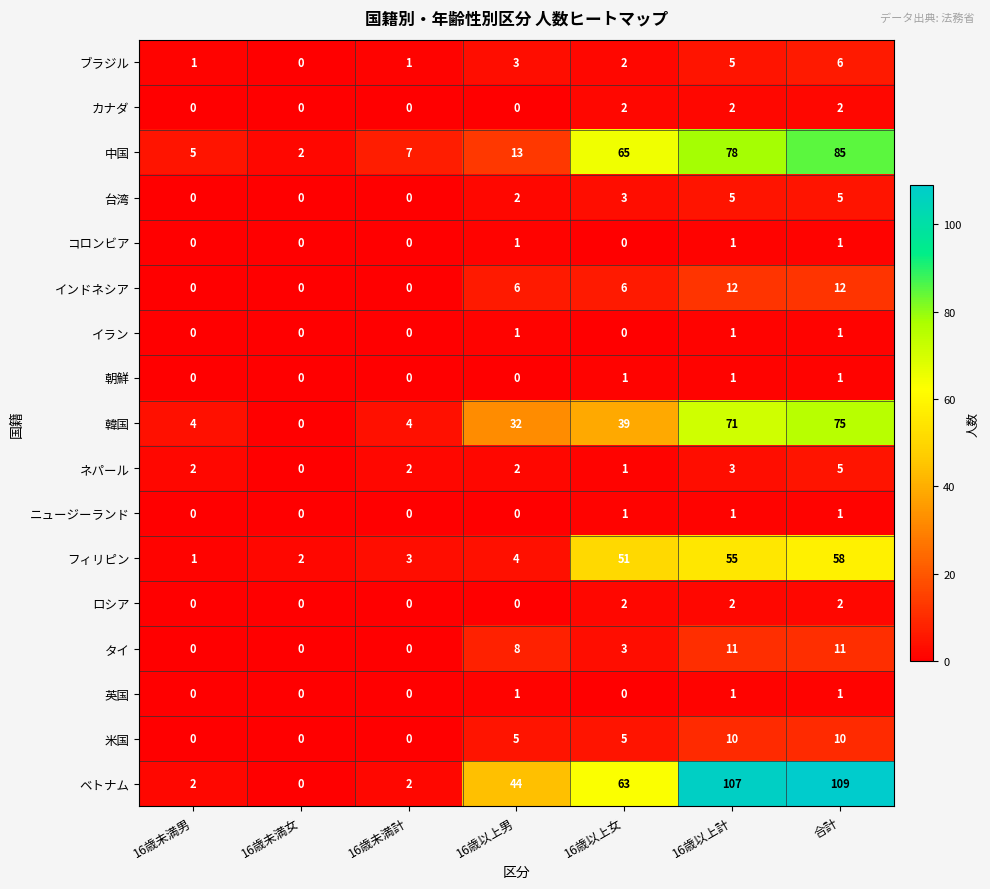

What is the sum of all ベトナム values?

327